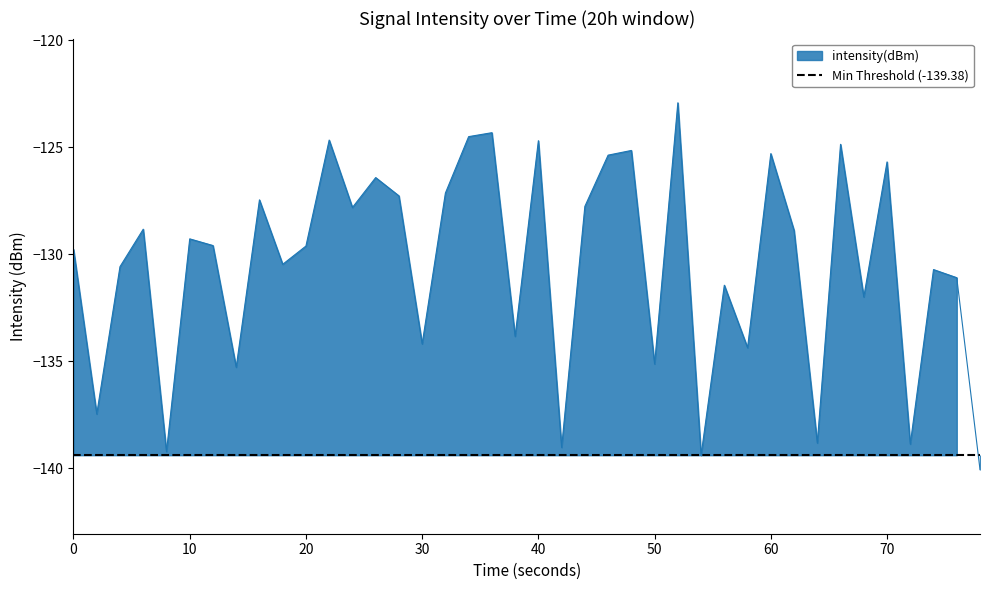

What is the greatest value displayed?

-122.9